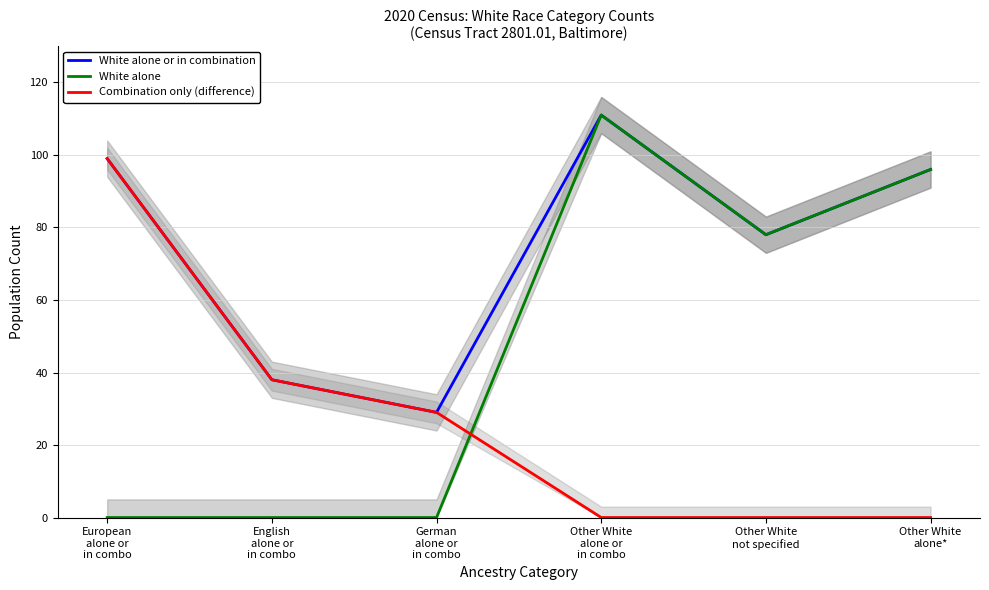

In White alone, how many points are higher than both neighbors (excluding endpoints)?

1